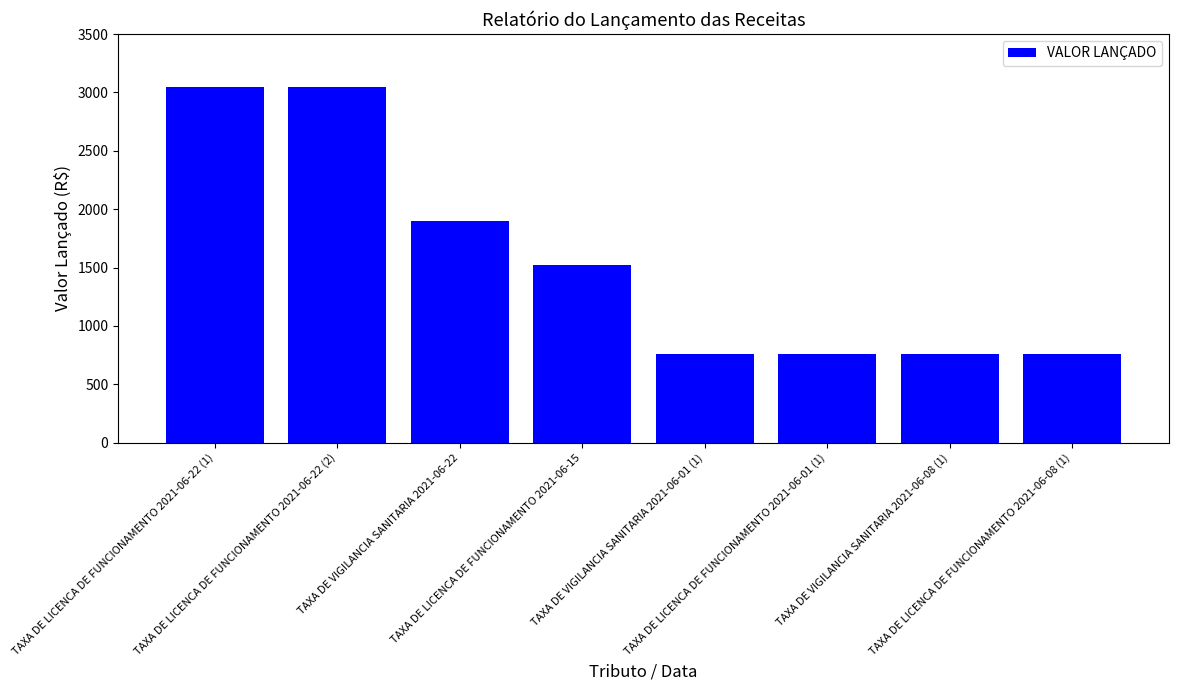

The value at TAXA DE VIGILANCIA SANITARIA 2021-06-01 (1) is 1295.2. True or false?

False